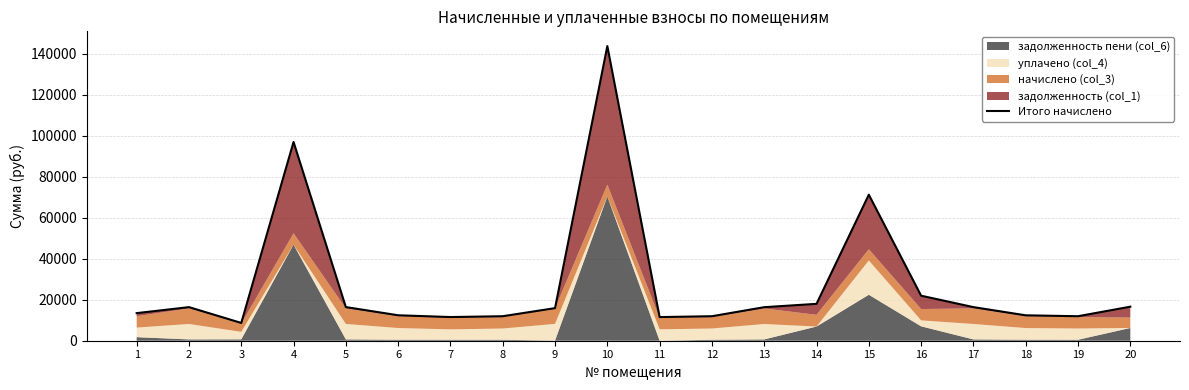

True or false: the data has more than 1 interior local peaks.

True